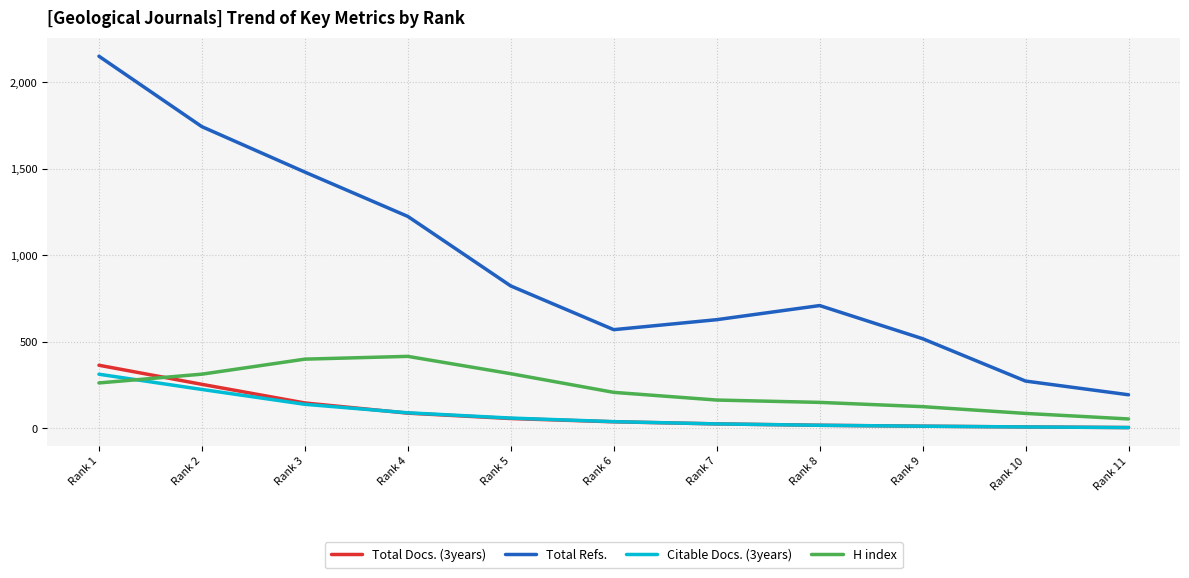

At which category is the sum across all series the highest?

Rank 1